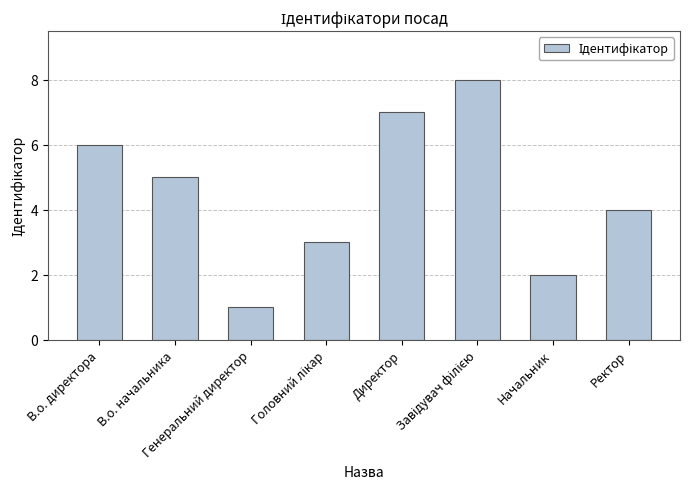

What value does the data have at В.о. директора?

6